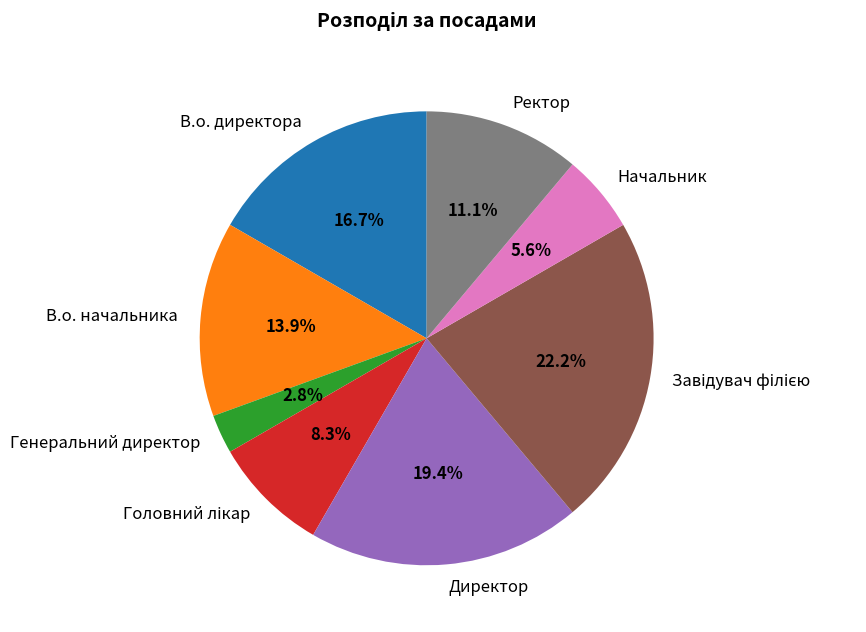

Which category has the smallest portion of the pie?

Генеральний директор